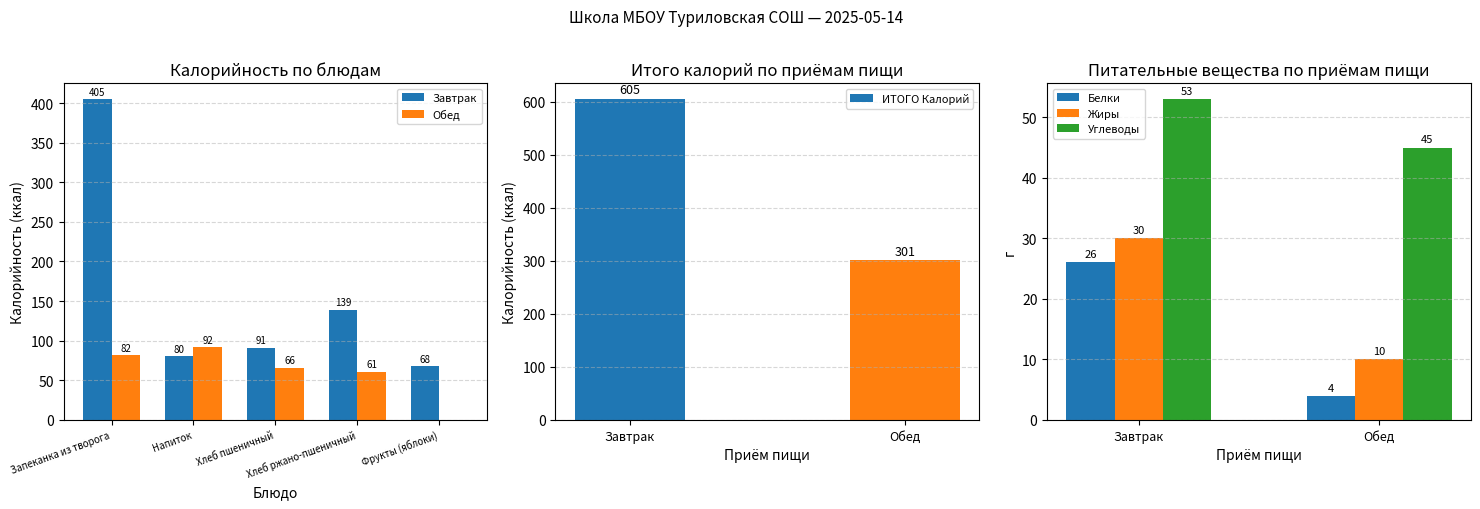

Rank the series by their maximum value, from lowest to highest.

Обед, Завтрак